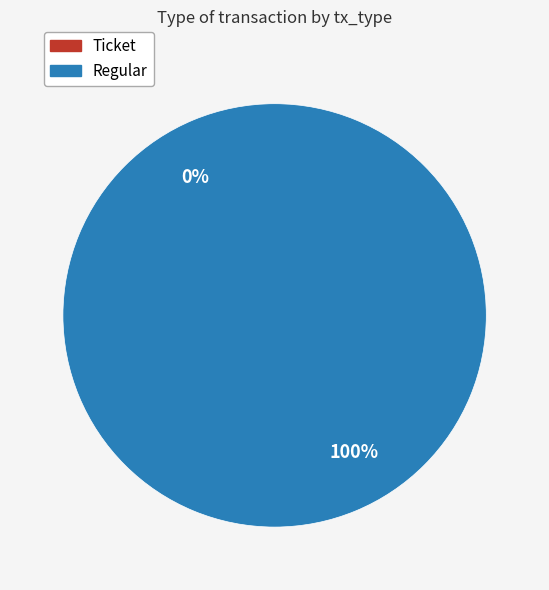

To the nearest percent, what is the combined percentage of Regular and Ticket?

100%